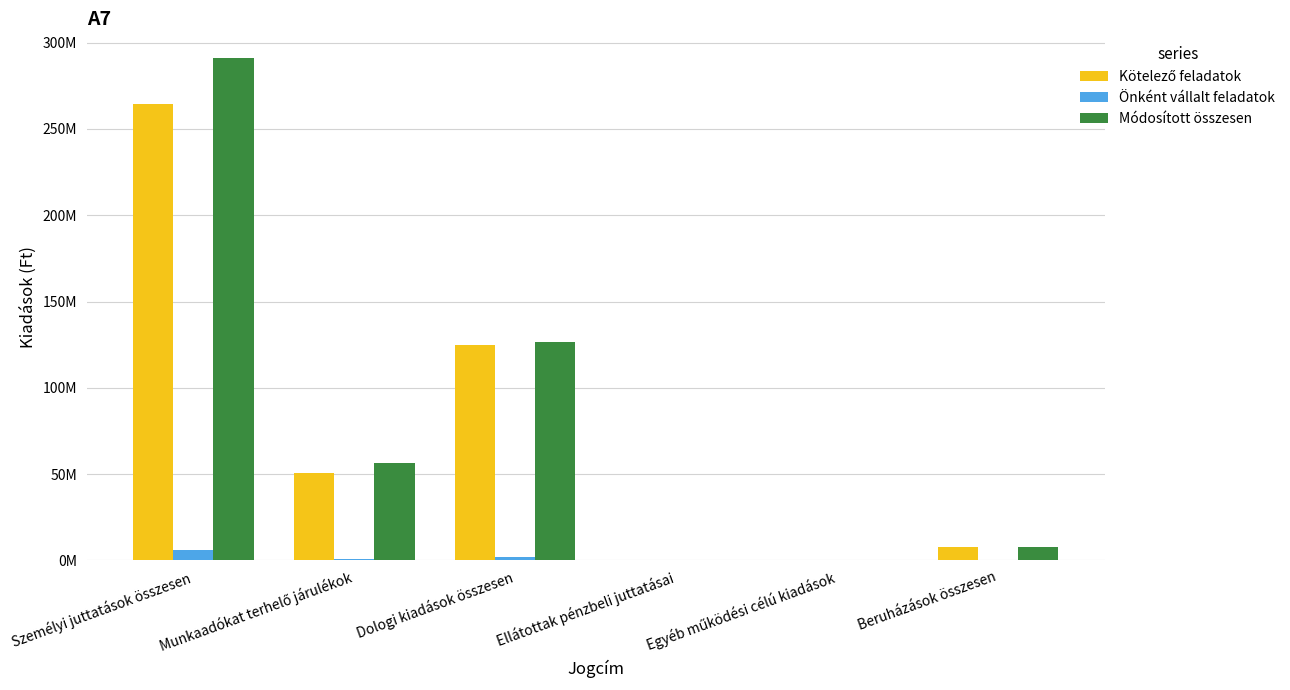

Reading left to right, extract all data points from this chart.

Kötelező feladatok: 264555000	50422000	124957000	0	0	7500000
Önként vállalt feladatok: 5898000	685000	1818000	0	0	0
Módosított összesen: 290831000	56233000	126825000	0	0	7500000